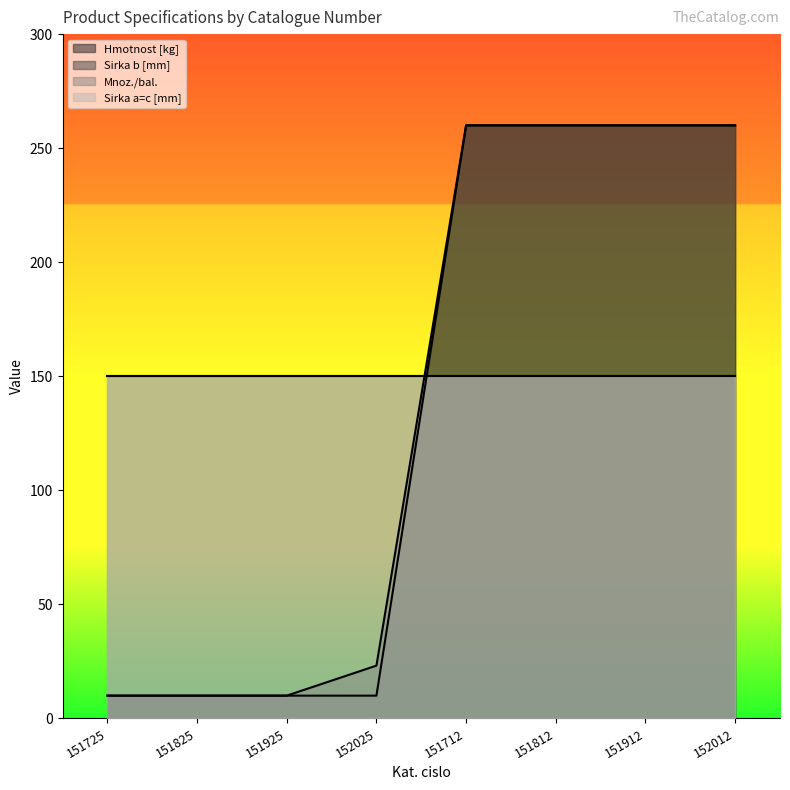

Does the chart have visible grid lines?

No